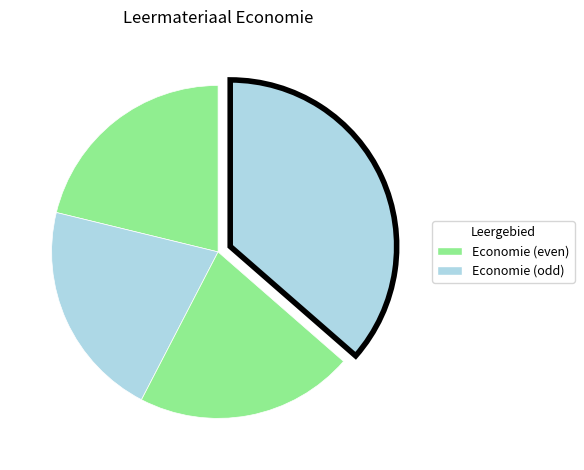

How many segments does this pie chart have?

4